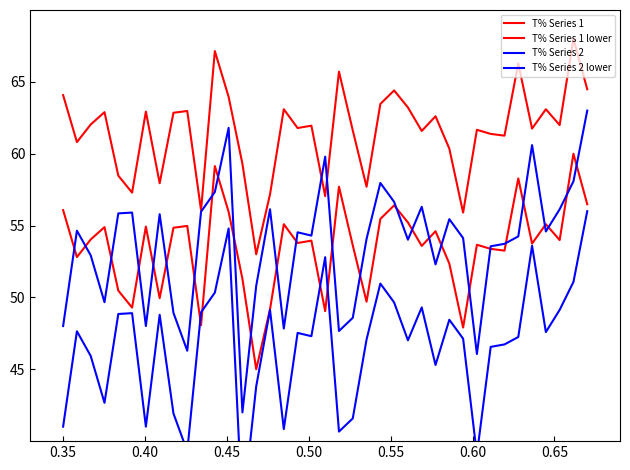

True or false: T% Series 2 and T% Series 2 lower intersect in this chart.

False